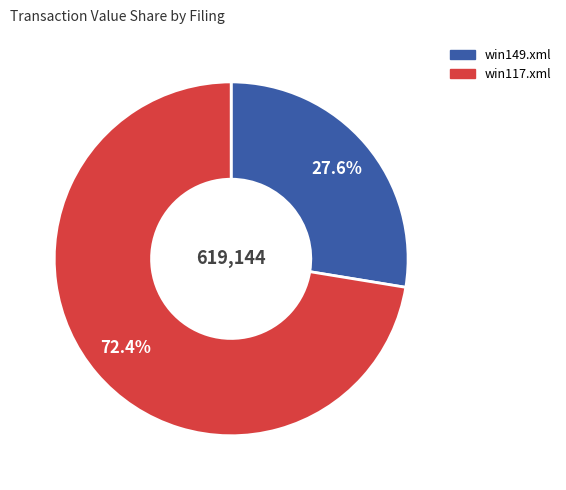

Is there a majority slice in this chart?

Yes